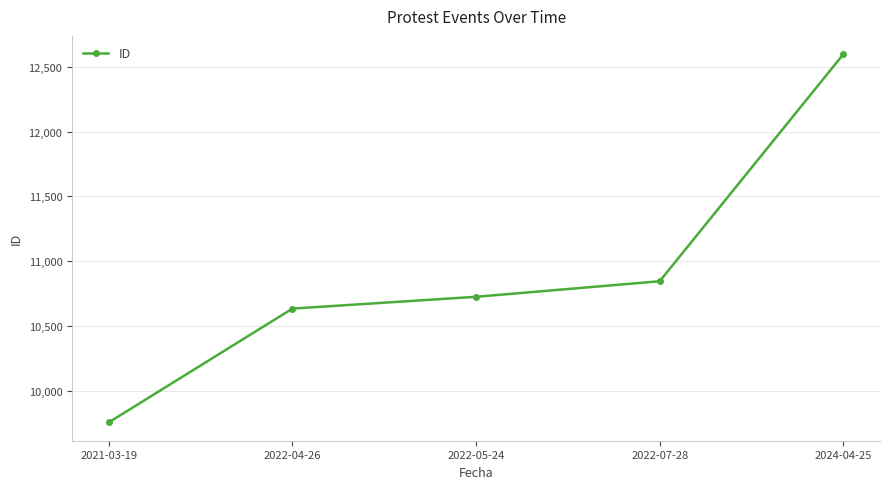

What is the difference between the maximum and minimum values?

2841